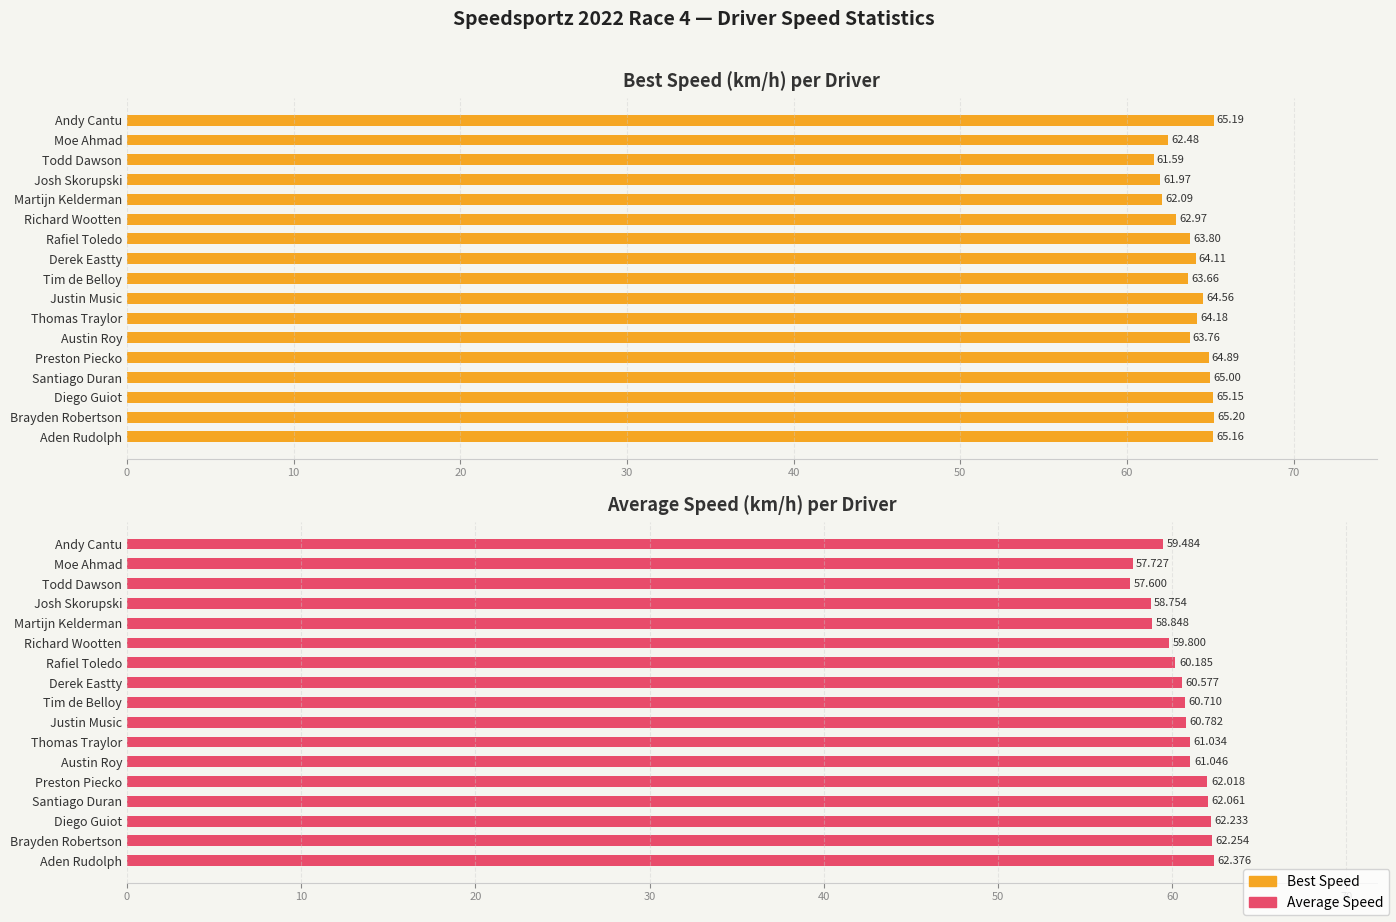

Rank the categories by Average Speed value from highest to lowest.

0, 10, 20, 30, 40, 50, 60, 70, 80, 9, 10, 11, 16, 12, 13, 15, 14